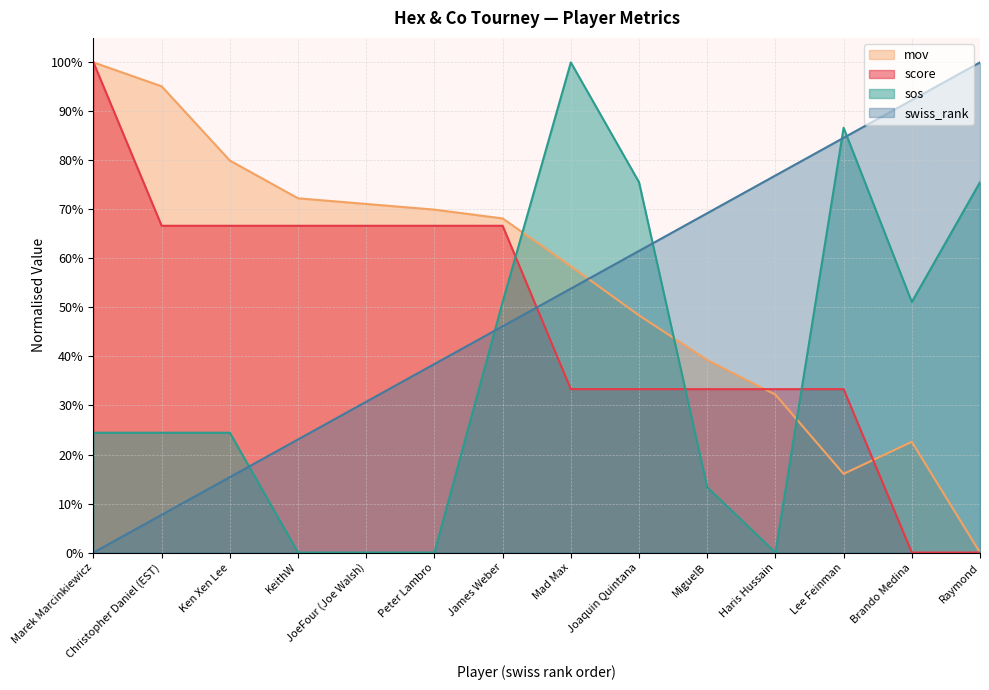

How many interior local valleys does the mov series have?

1